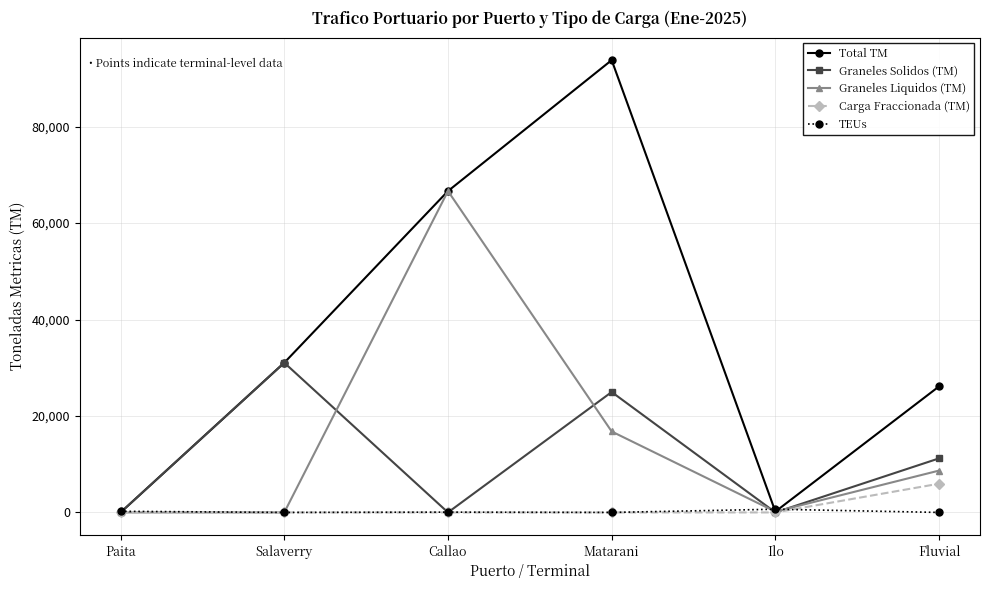

Where is the first local minimum for Graneles Solidos (TM)?

Callao